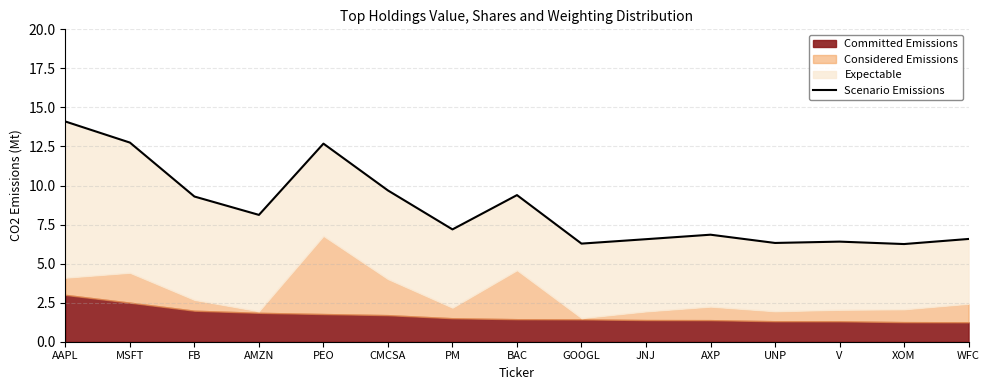

Reading right to left, what are all the values shown in this chart?

WFC=6.6	XOM=6.3	V=6.4	UNP=6.3	AXP=6.9	JNJ=6.6	GOOGL=6.3	BAC=9.4	PM=7.2	CMCSA=9.7	PEO=12.7	AMZN=8.1	FB=9.3	MSFT=12.7	AAPL=14.1